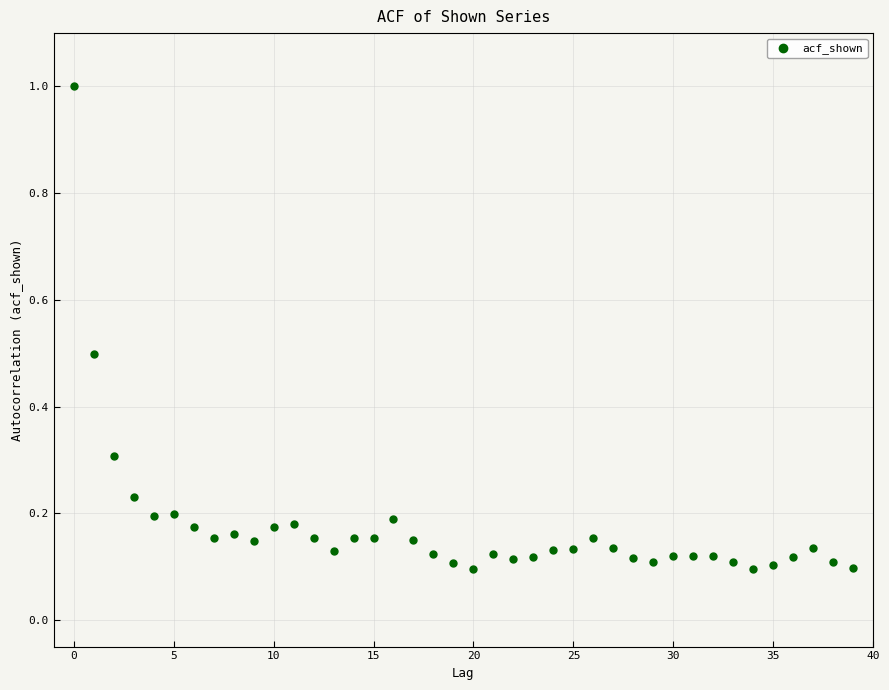

What is the range of Y values (max minus min)?

0.9